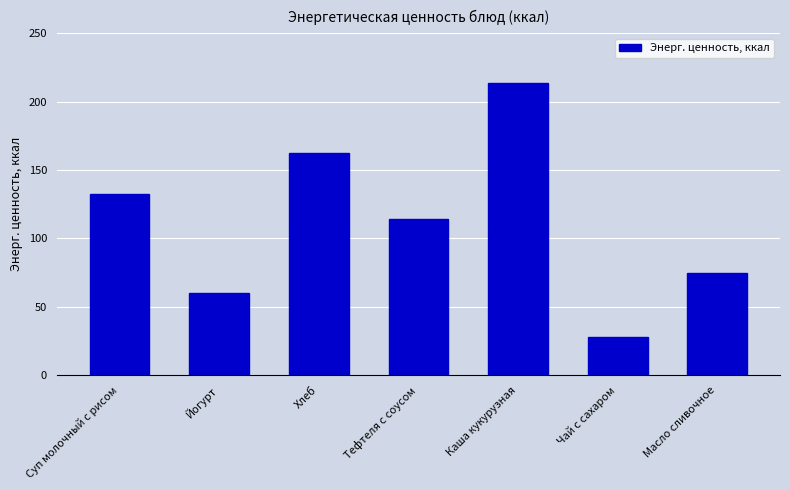

List the labels in order of value, smallest first.

Чай с сахаром, Йогурт, Масло сливочное, Тефтеля с соусом, Суп молочный с рисом, Хлеб, Каша кукурузная